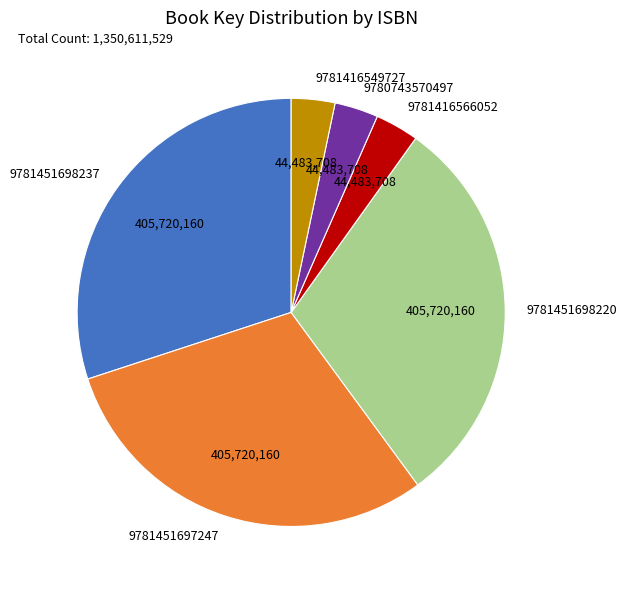

Combined, do 9781451697247 and 9780743570497 account for over 50%?

No